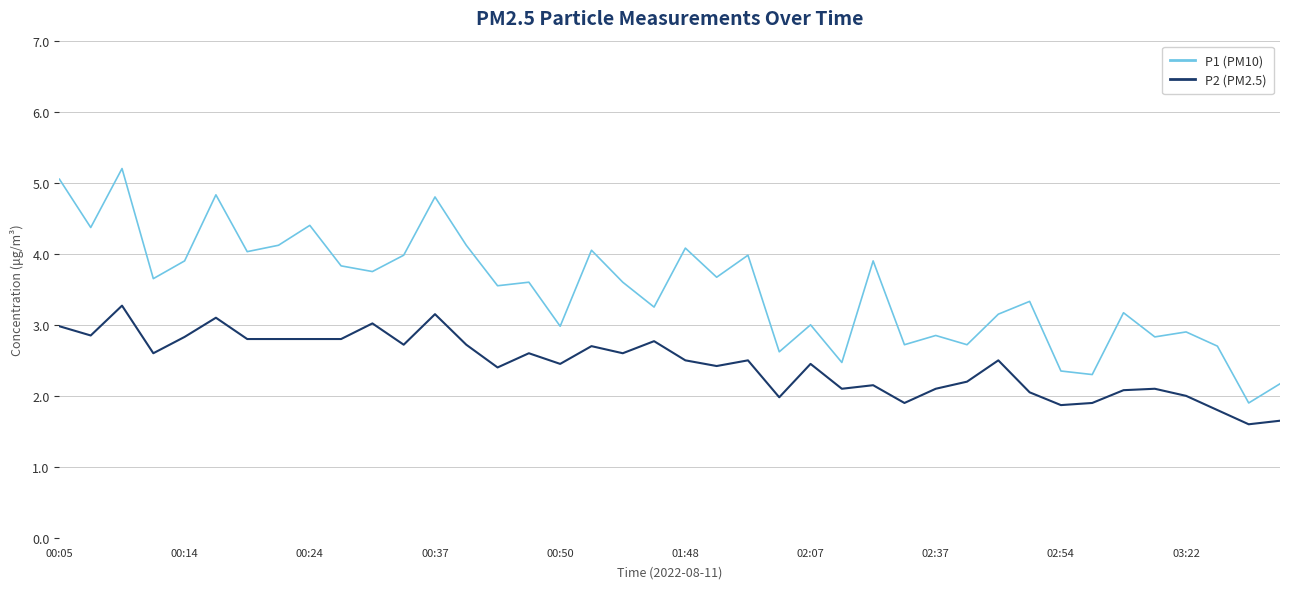

What is the smallest value displayed?

1.6